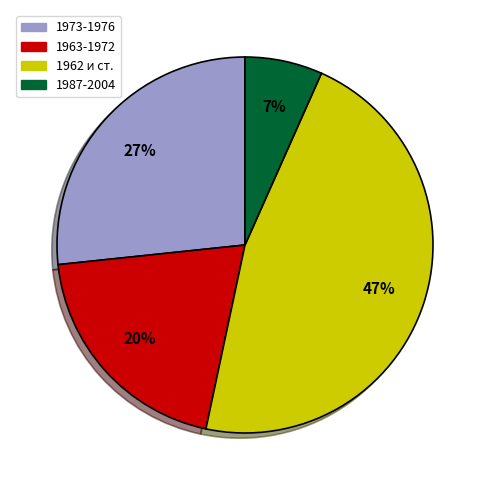

Rank the categories by value from lowest to highest.

1987-2004, 1963-1972, 1973-1976, 1962 и ст.